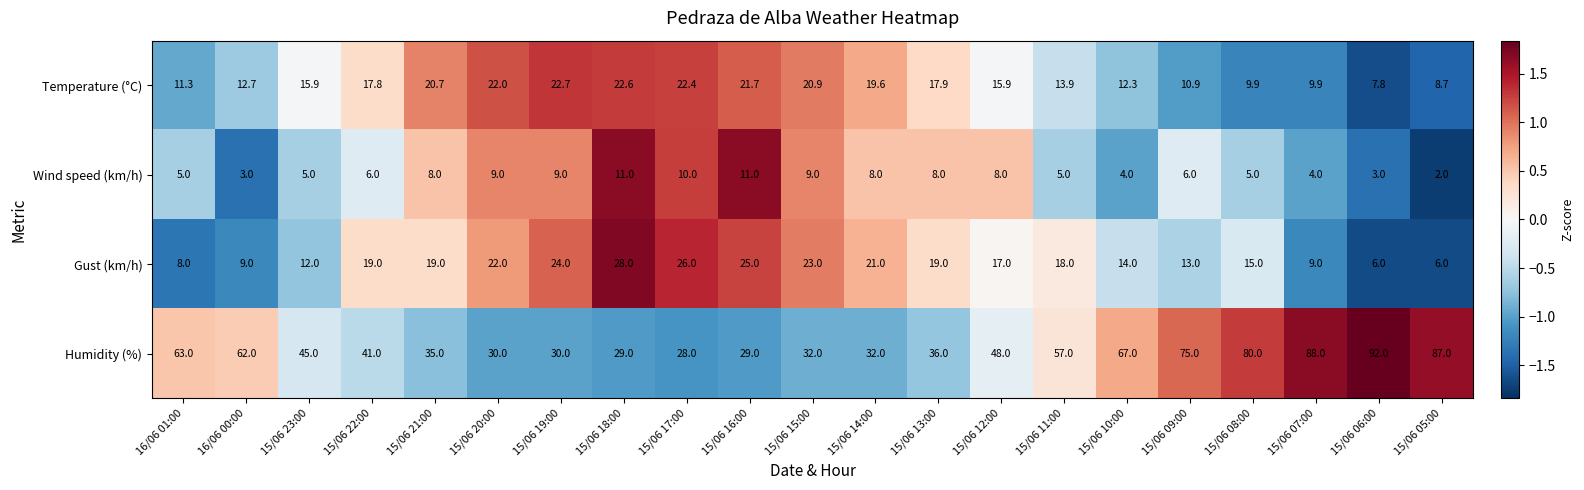

What is the lowest value of the Gust (km/h) series?

6.0